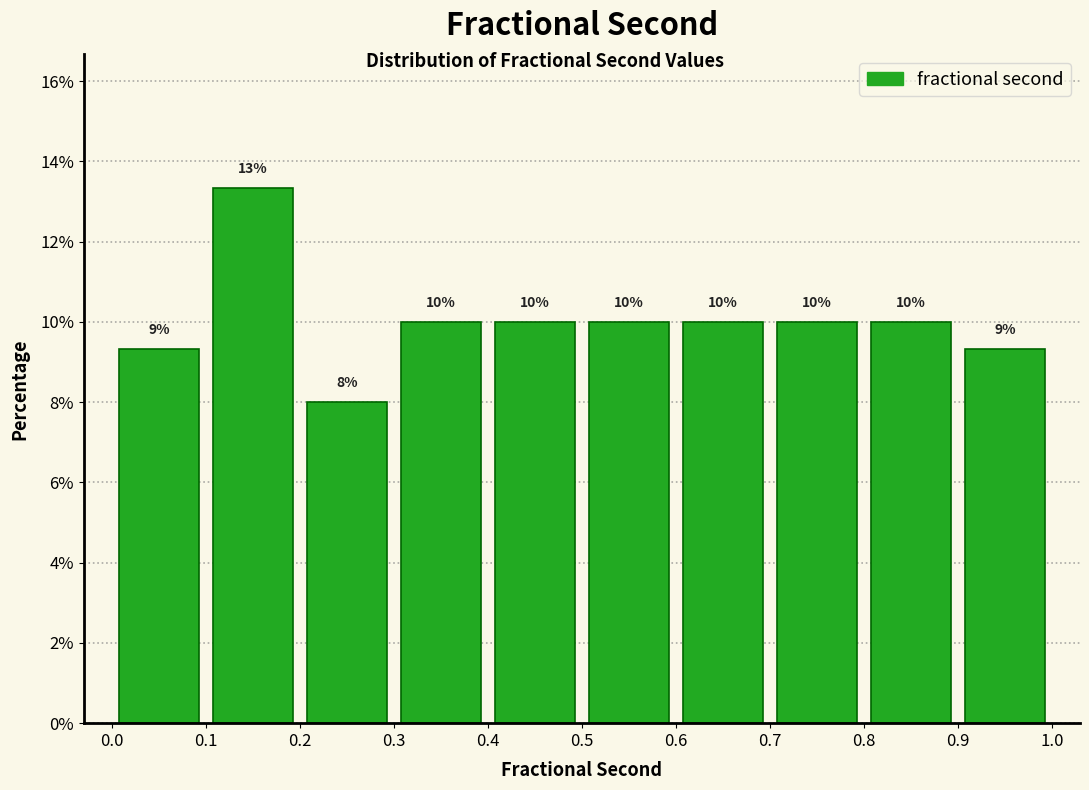

Which range on the x-axis has the tallest bar?

0.1 to 0.2